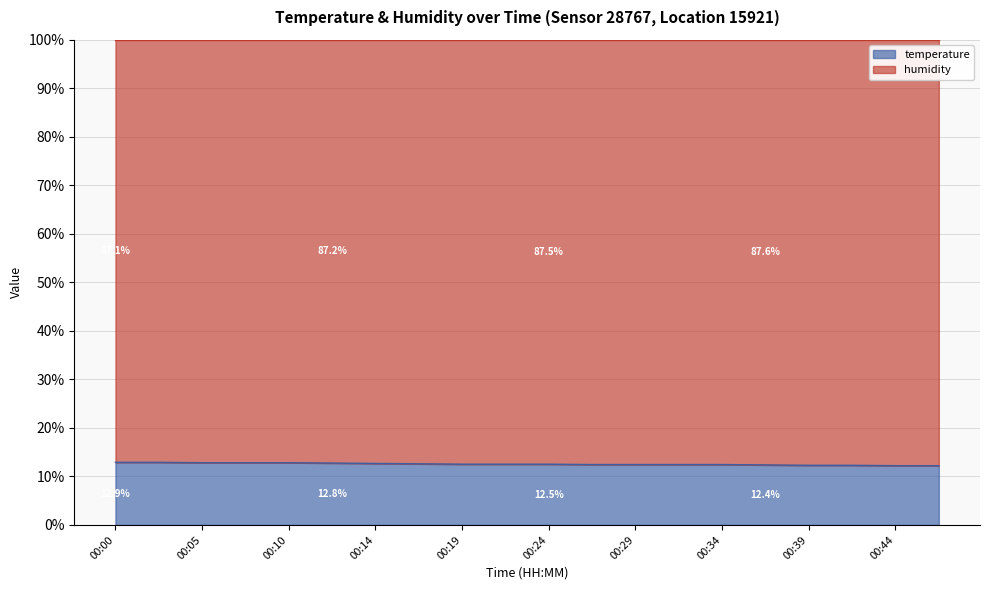

Reading left to right, what are all the values shown in this chart?

00:00=12.9	00:02=12.9	00:05=12.8	00:07=12.8	00:10=12.8	00:12=12.8	00:14=12.7	00:17=12.6	00:19=12.5	00:22=12.5	00:24=12.5	00:27=12.4	00:29=12.4	00:31=12.4	00:34=12.4	00:36=12.4	00:39=12.3	00:41=12.3	00:44=12.2	00:46=12.2